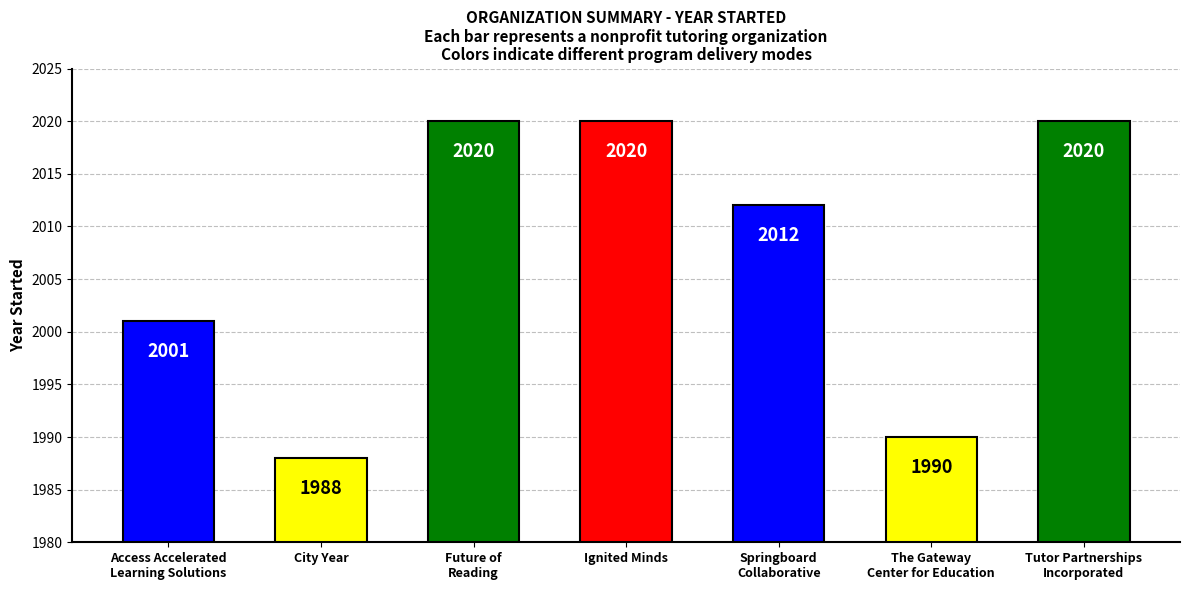

What is the maximum value shown in the chart?

2020